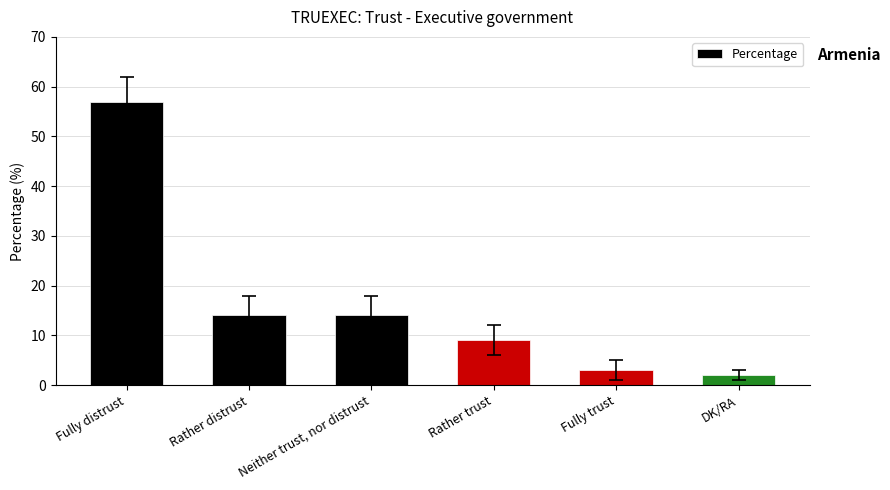

At which label does the data first exceed 14?

Fully distrust